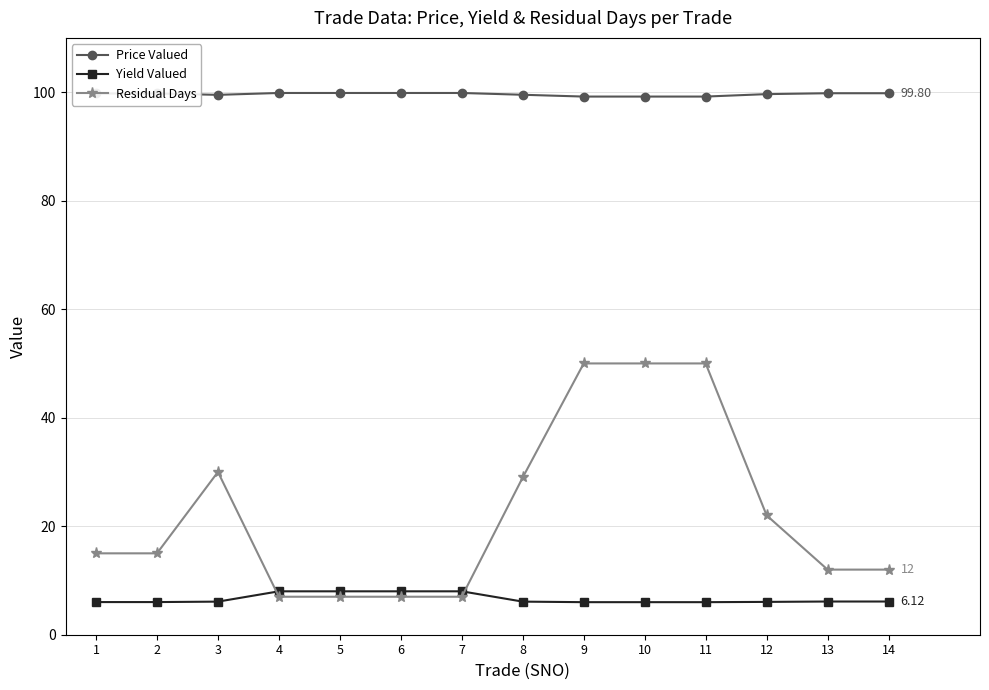

What is the average value of the Yield Valued series?

6.6